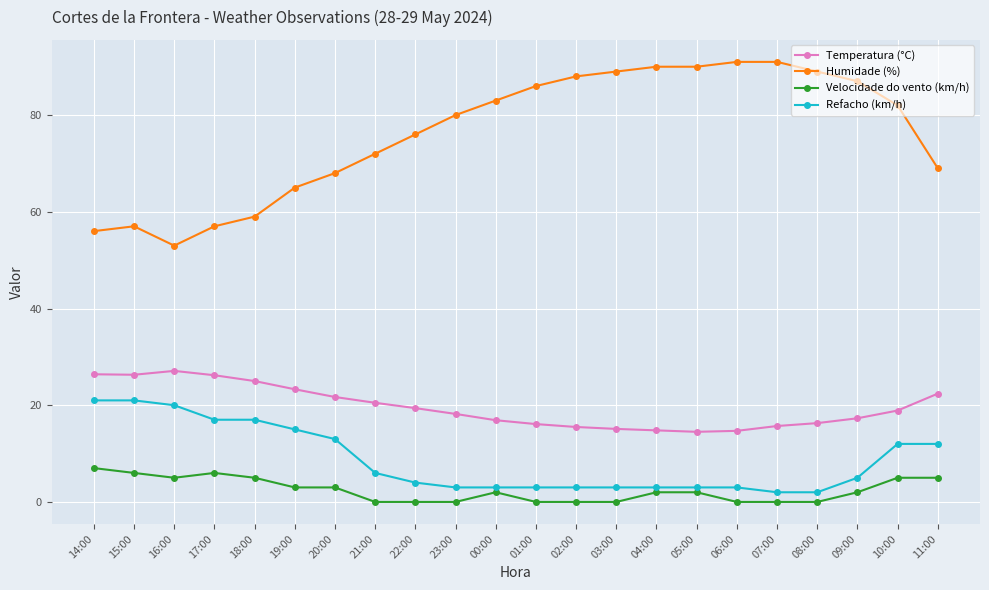

The value of Temperatura (°C) at 18:00 is 8.9. True or false?

False